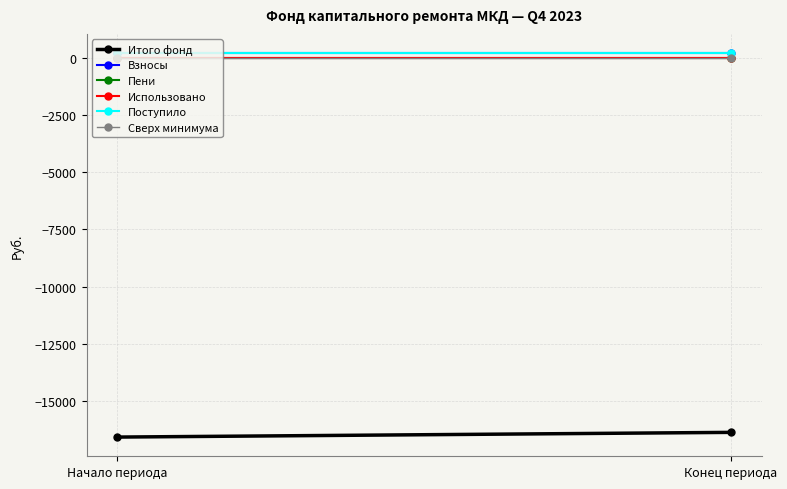

What is the difference between the Итого фонд values at Начало периода and Конец периода?

205.8